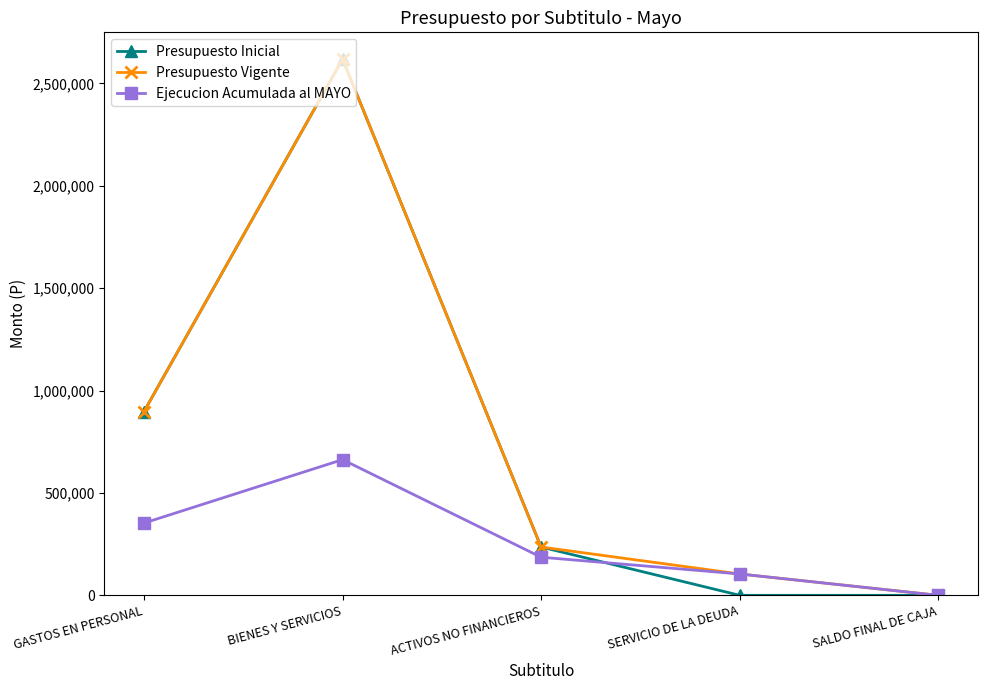

Between GASTOS EN PERSONAL and SERVICIO DE LA DEUDA, which series saw the biggest shift?

Presupuesto Inicial